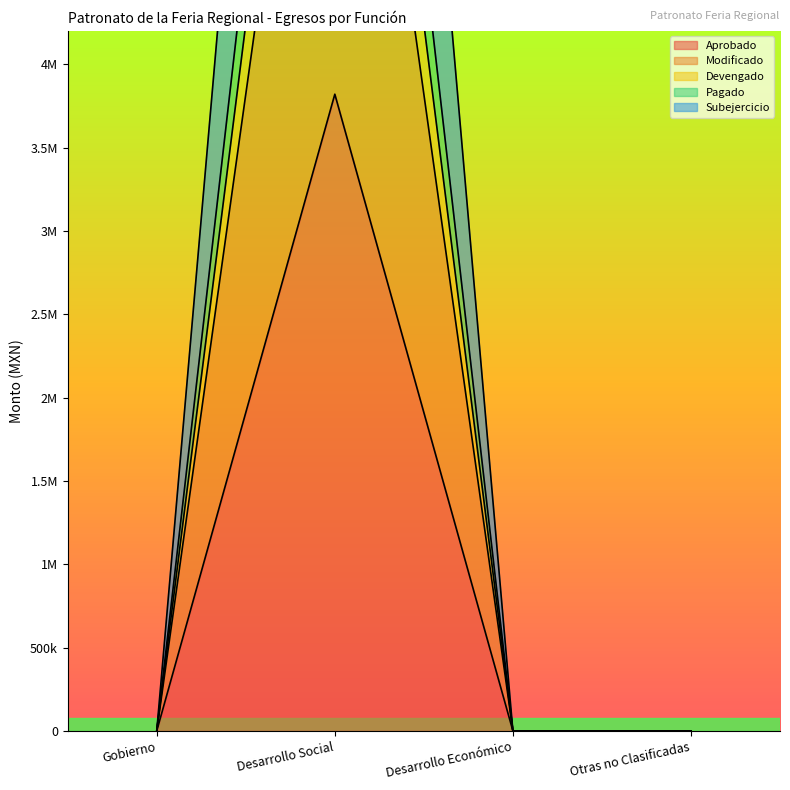

What is the maximum value shown in the chart?

12301980.1